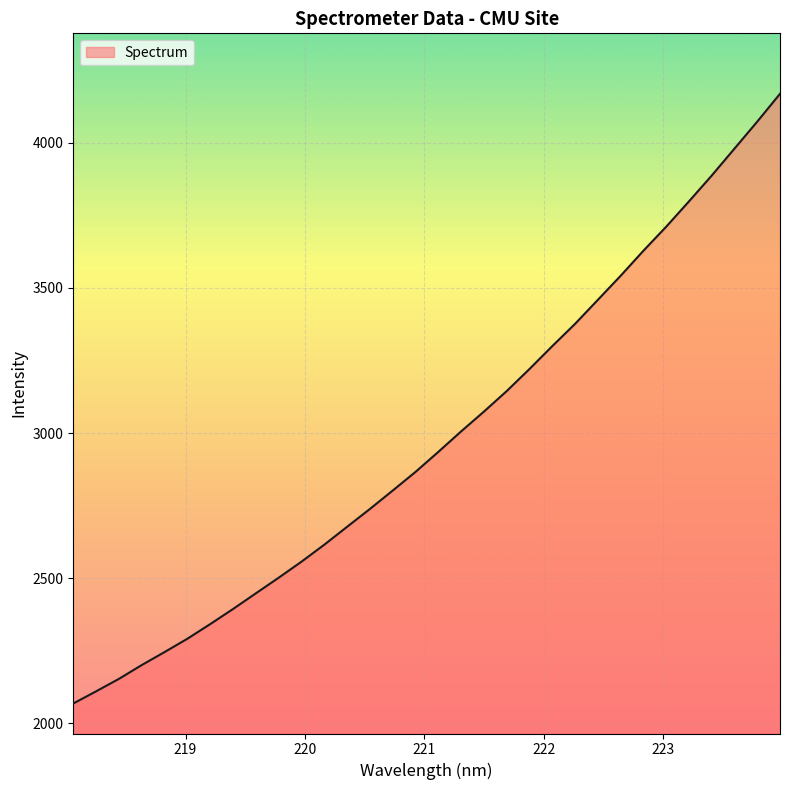

What is the difference between the maximum and minimum values?

2101.3